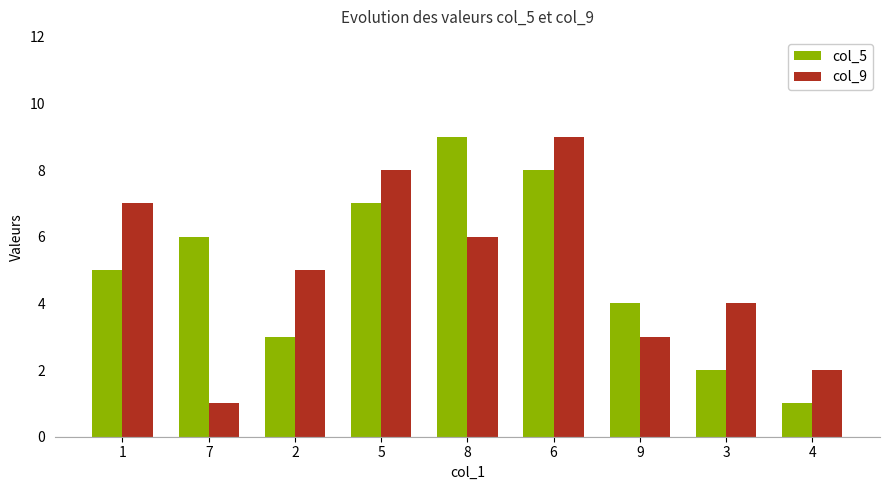

At which label does col_5 reach its peak?

8